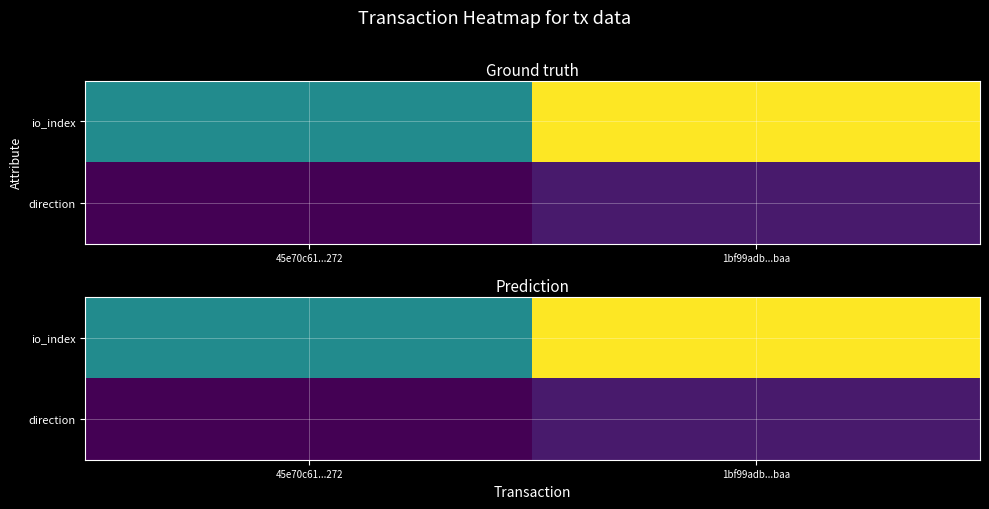

What is the approximate value of direction at 45e70c61...272?

-1